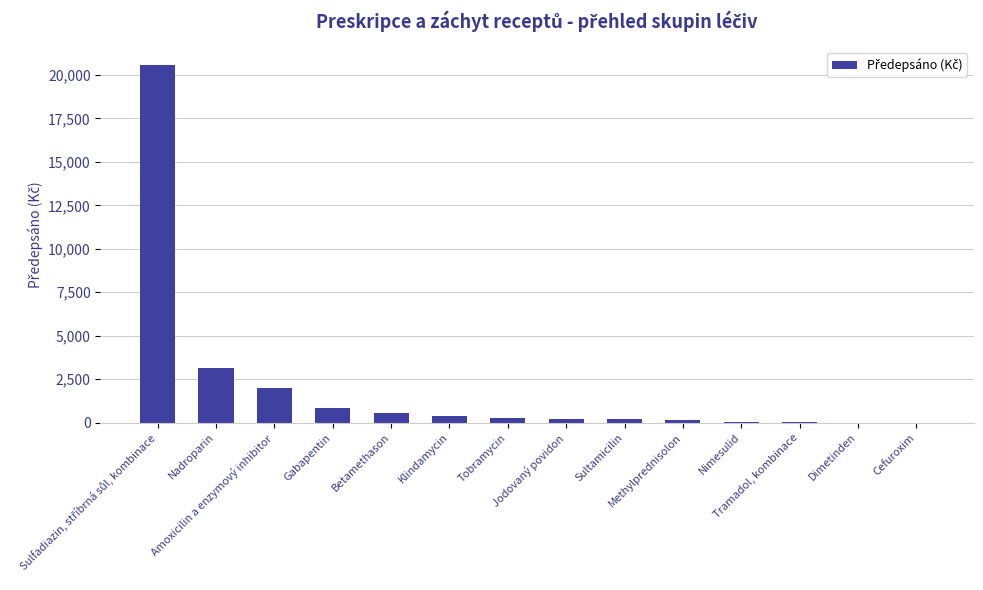

What is the maximum value shown in the chart?

20574.2